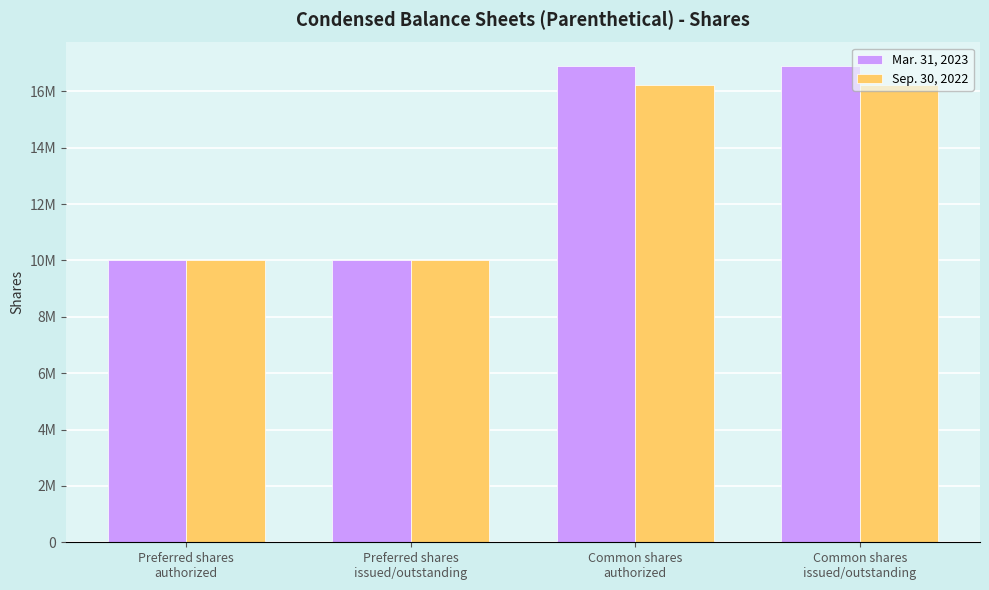

Rank the categories by Sep. 30, 2022 value from lowest to highest.

Preferred shares
authorized, Preferred shares
issued/outstanding, Common shares
authorized, Common shares
issued/outstanding